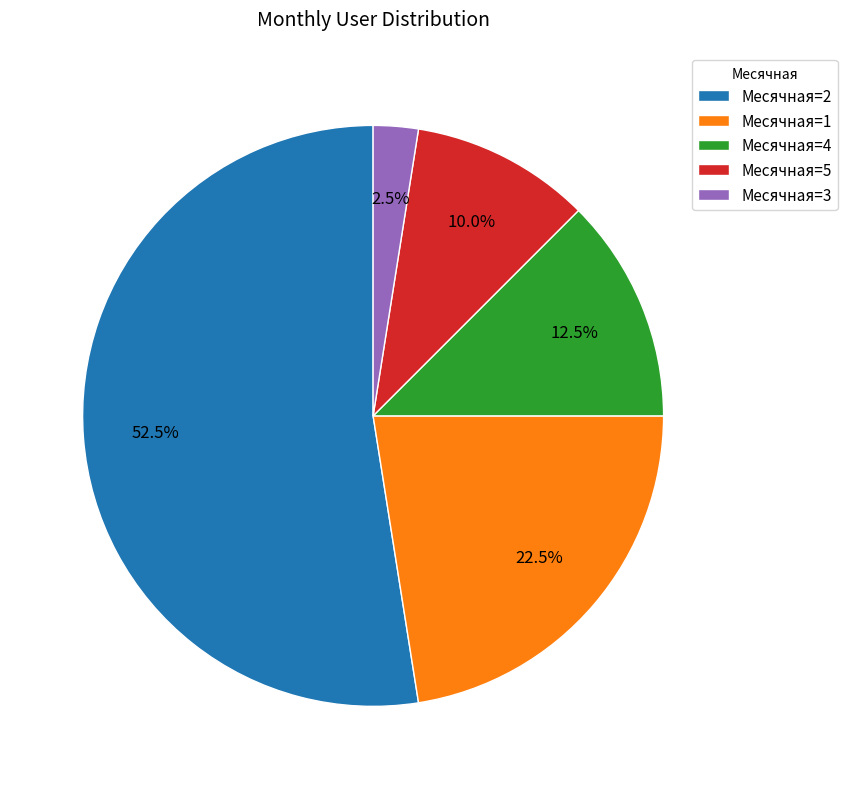

Rank the categories by value from highest to lowest.

Месячная=2, Месячная=1, Месячная=4, Месячная=5, Месячная=3